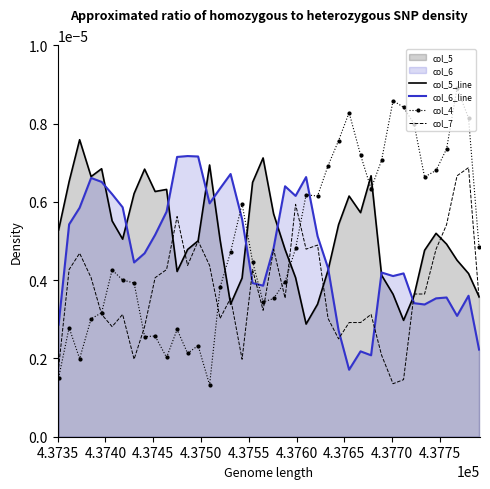

How many times do col_4 and col_6_line cross each other?

3